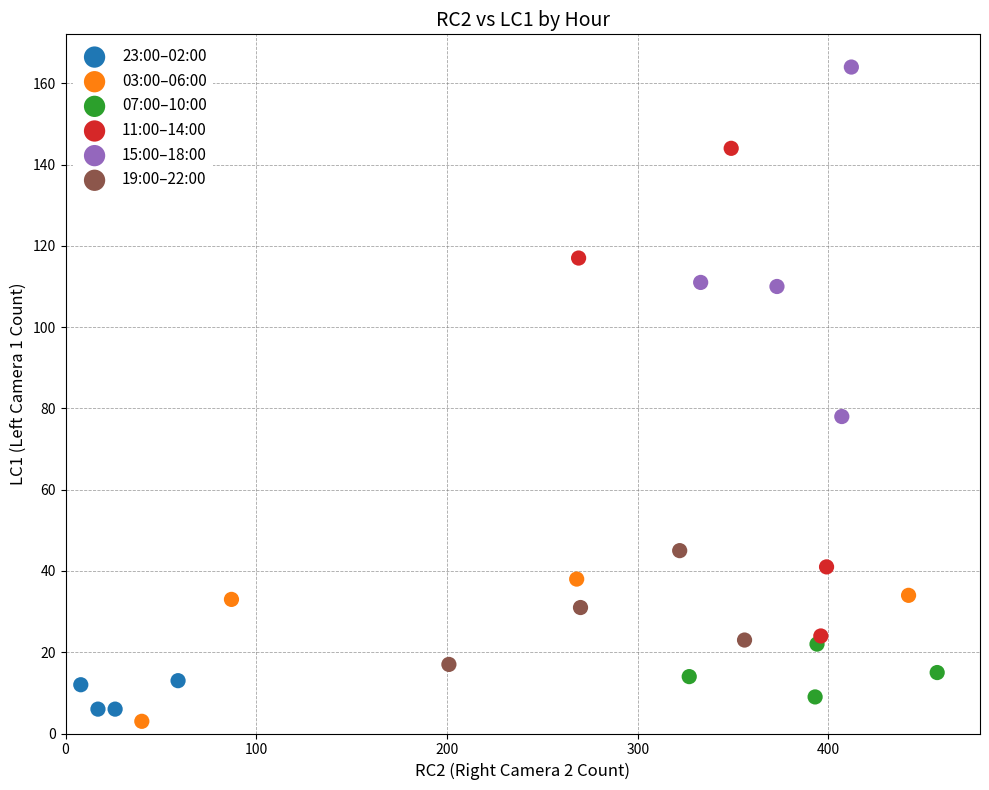

Which series reaches the maximum Y coordinate?

15:00–18:00